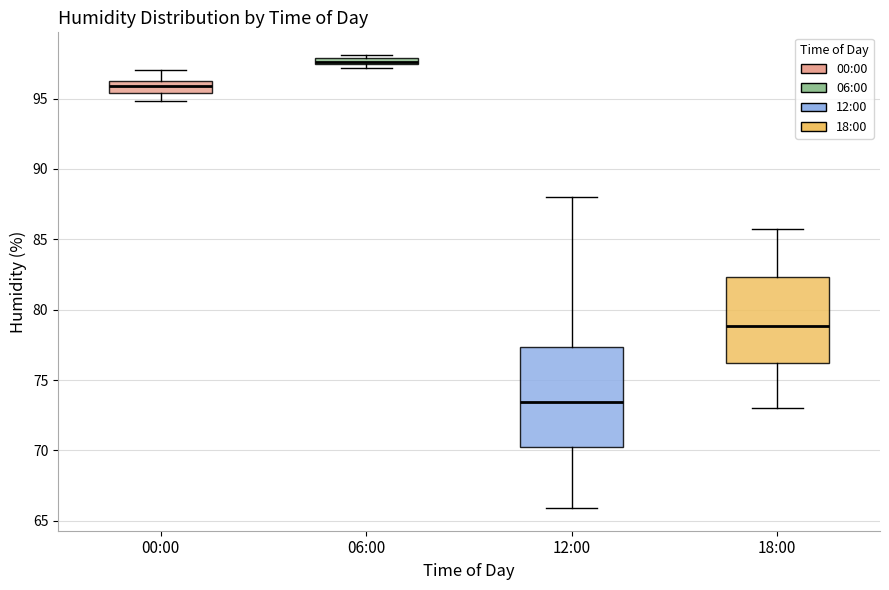

Which box is the tallest, from its lower edge to its upper edge?

12:00